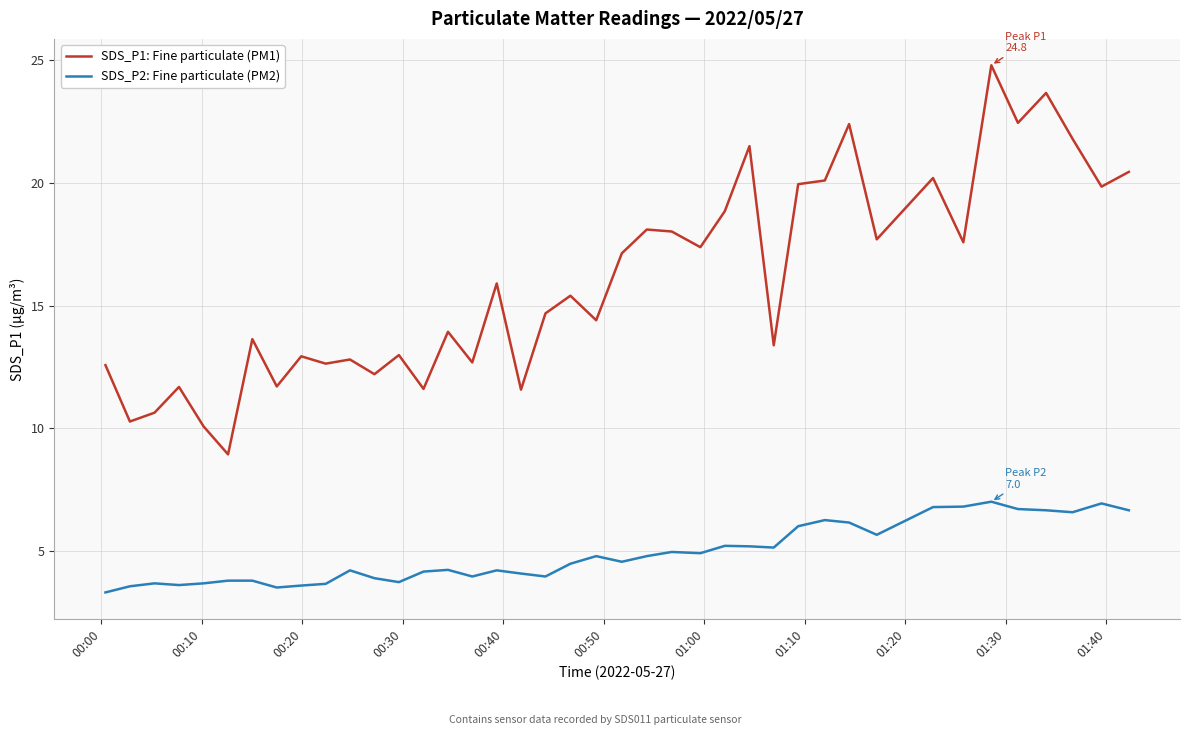

What is the difference between the maximum and second lowest values in the SDS_P2: Fine particulate (PM2) series?

3.5